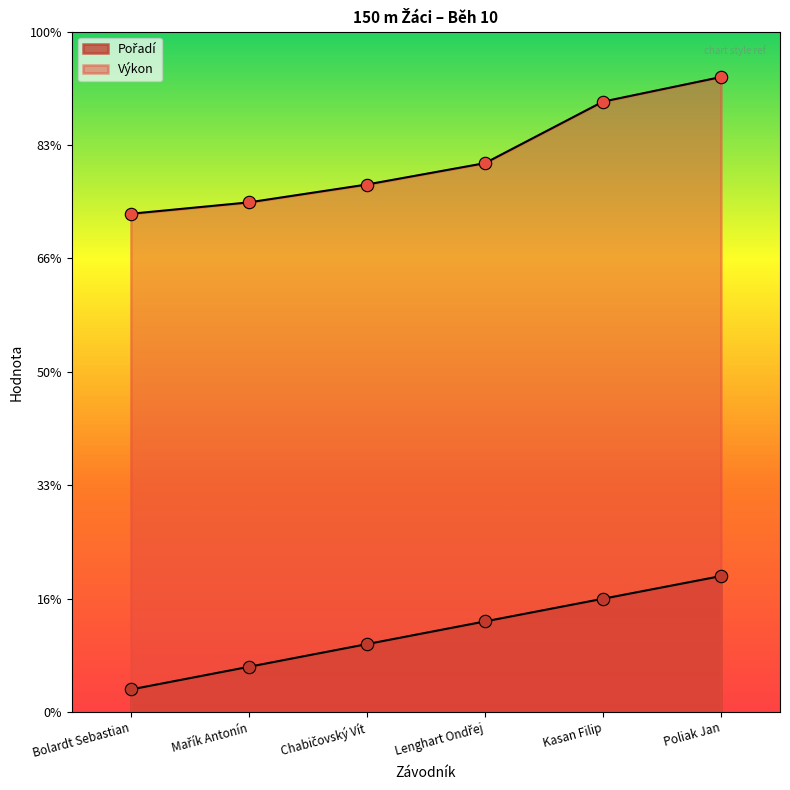

At how many categories does at least one series exceed 26?

2